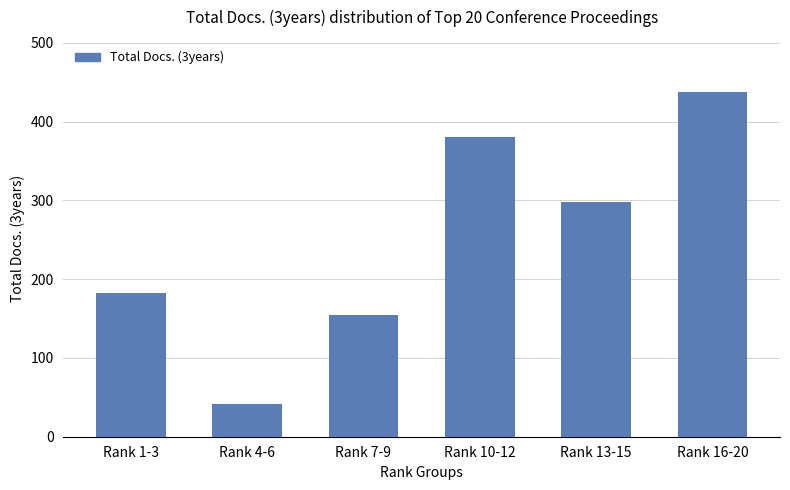

What position from the right is Rank 16-20?

1